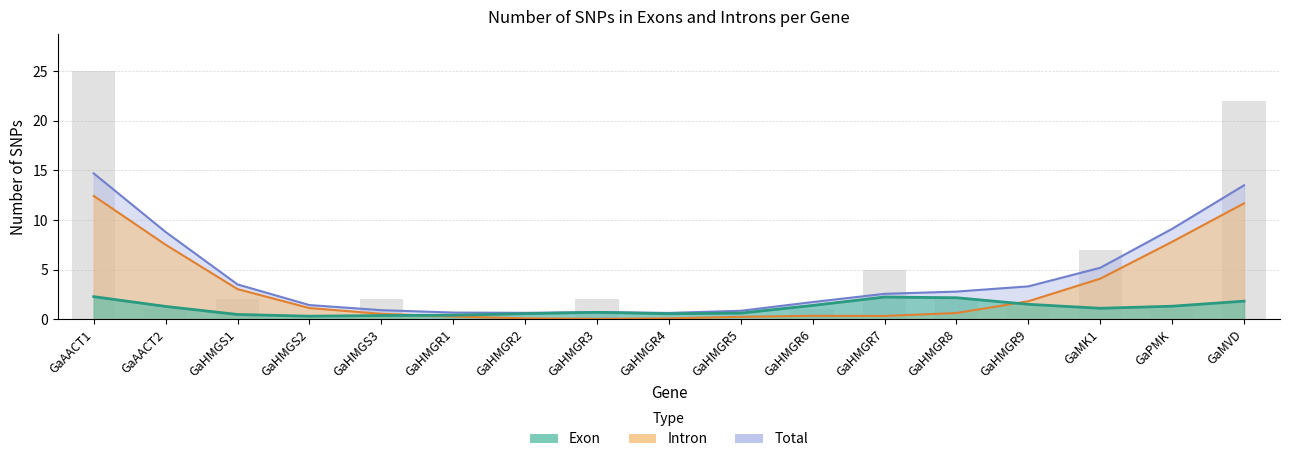

Which series has the largest total across all categories?

Total